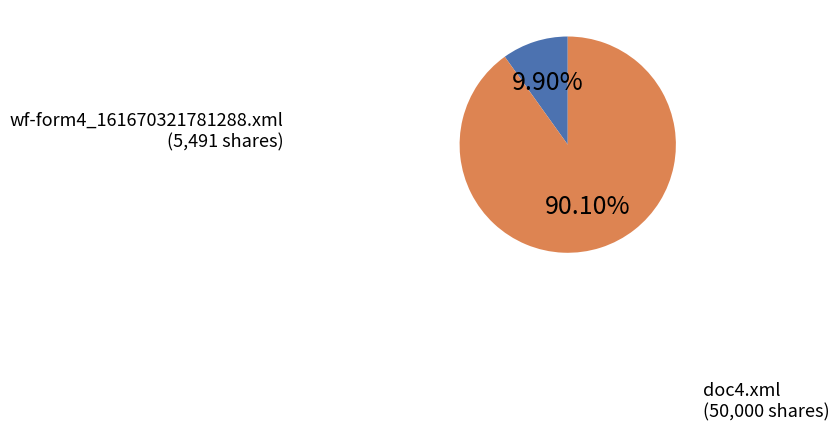

Is it true that wf-form4_161670321781288.xml is 17% of the pie?

False